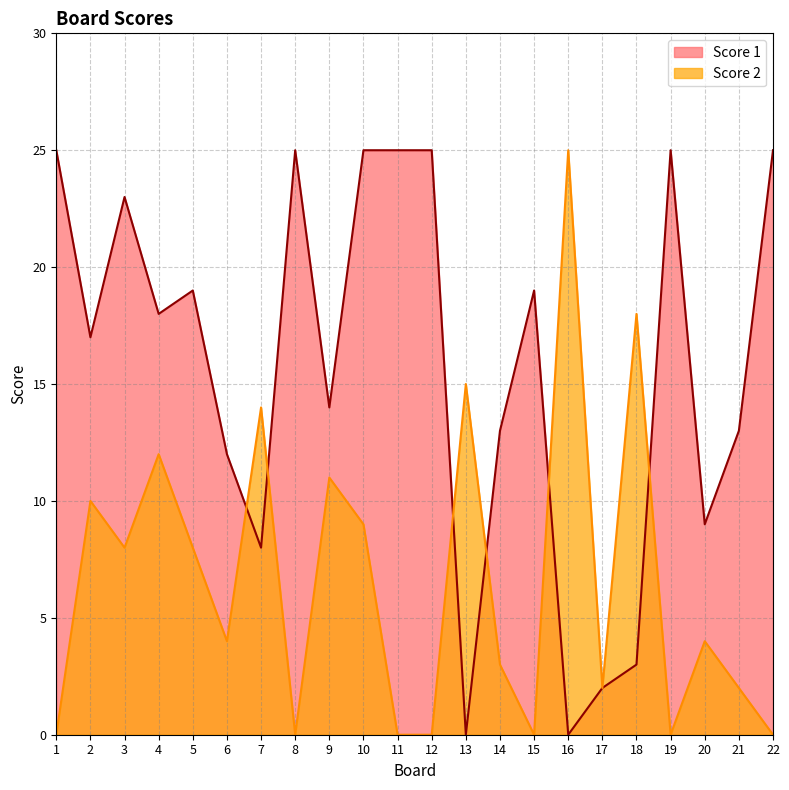

How many values in the Score 2 series exceed 4?

10